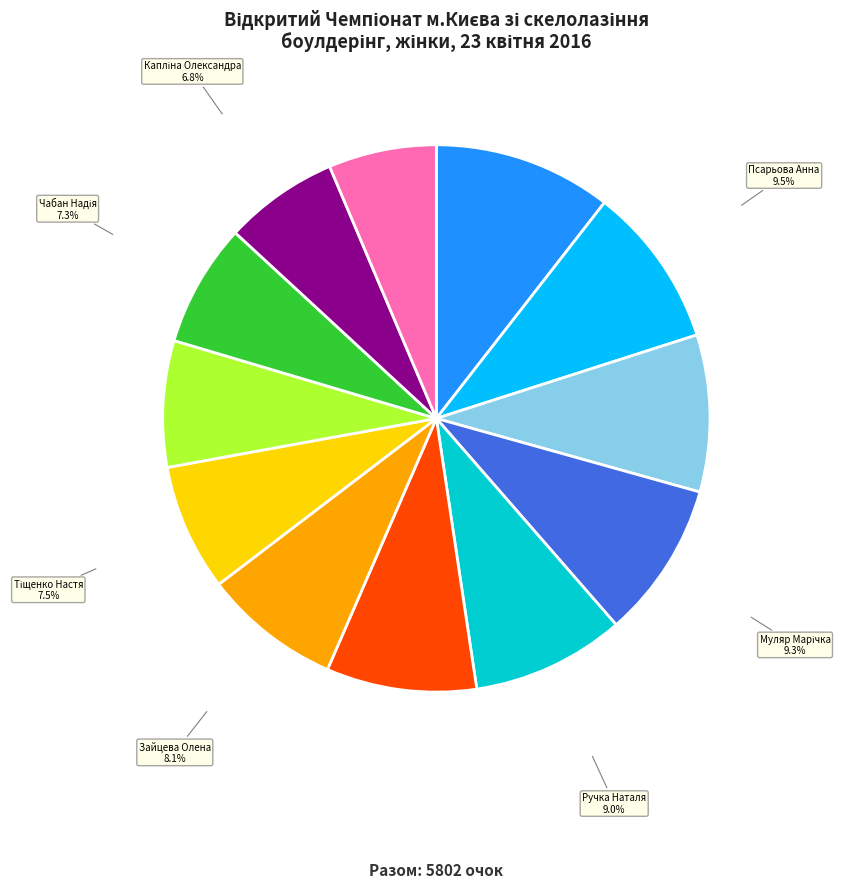

How many segments does this pie chart have?

12